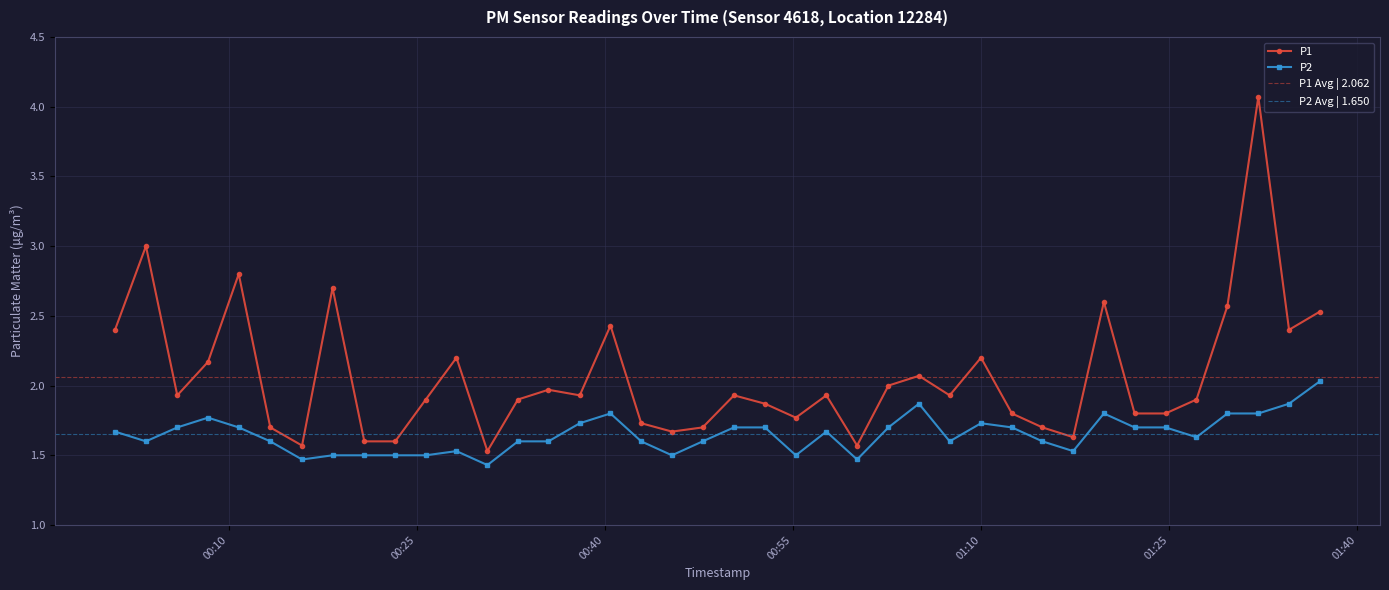

At how many categories does at least one series exceed 2?

14